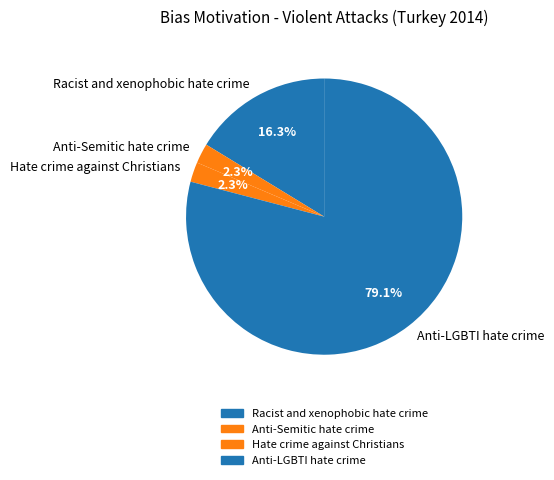

Between Racist and xenophobic hate crime and Hate crime against Christians, which is larger?

Racist and xenophobic hate crime